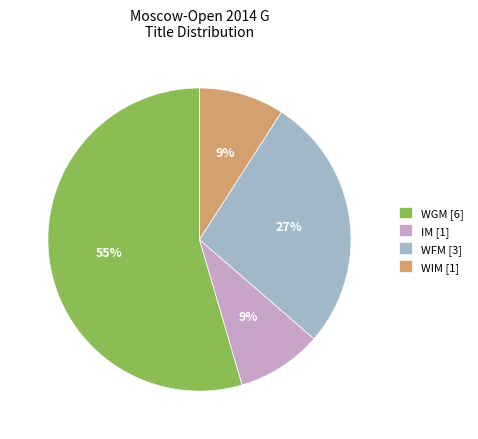

How many segments does this pie chart have?

4